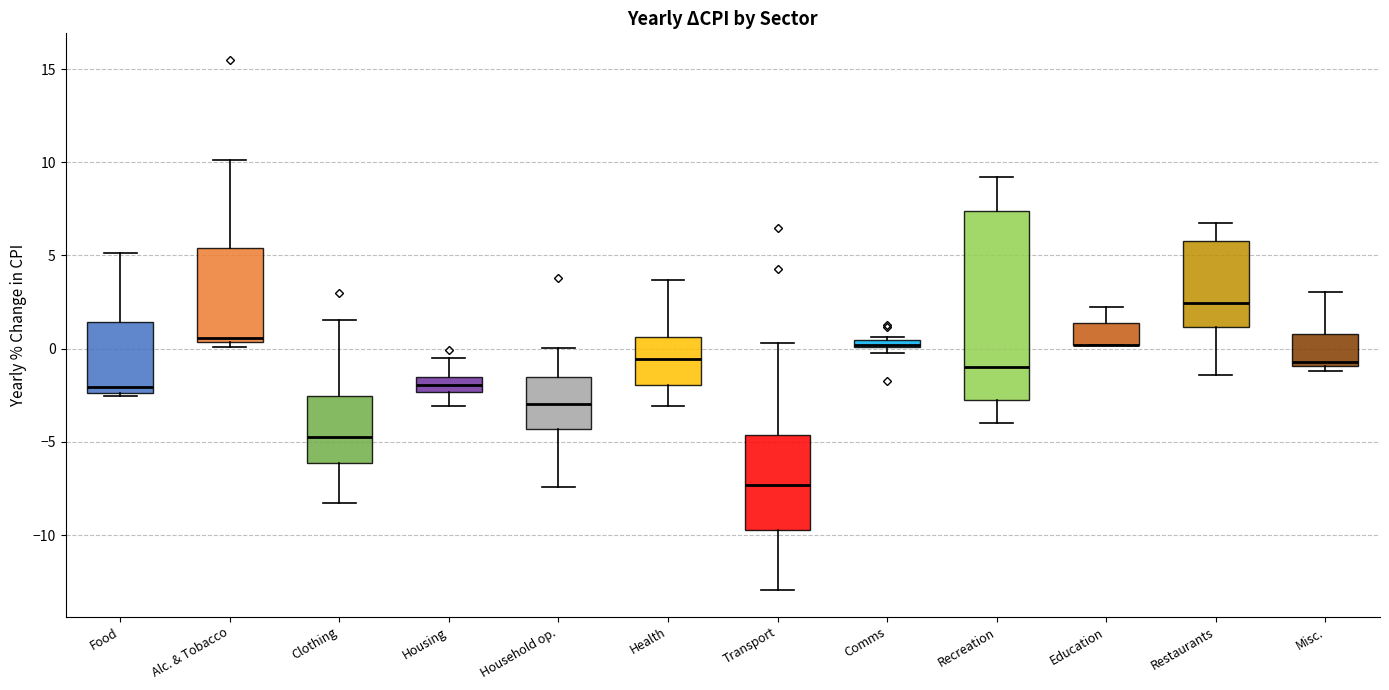

Where does the median line of the box for Food sit on the y-axis? The values are not printed on the chart, so give them approximately, as read against the axis.

-2.0